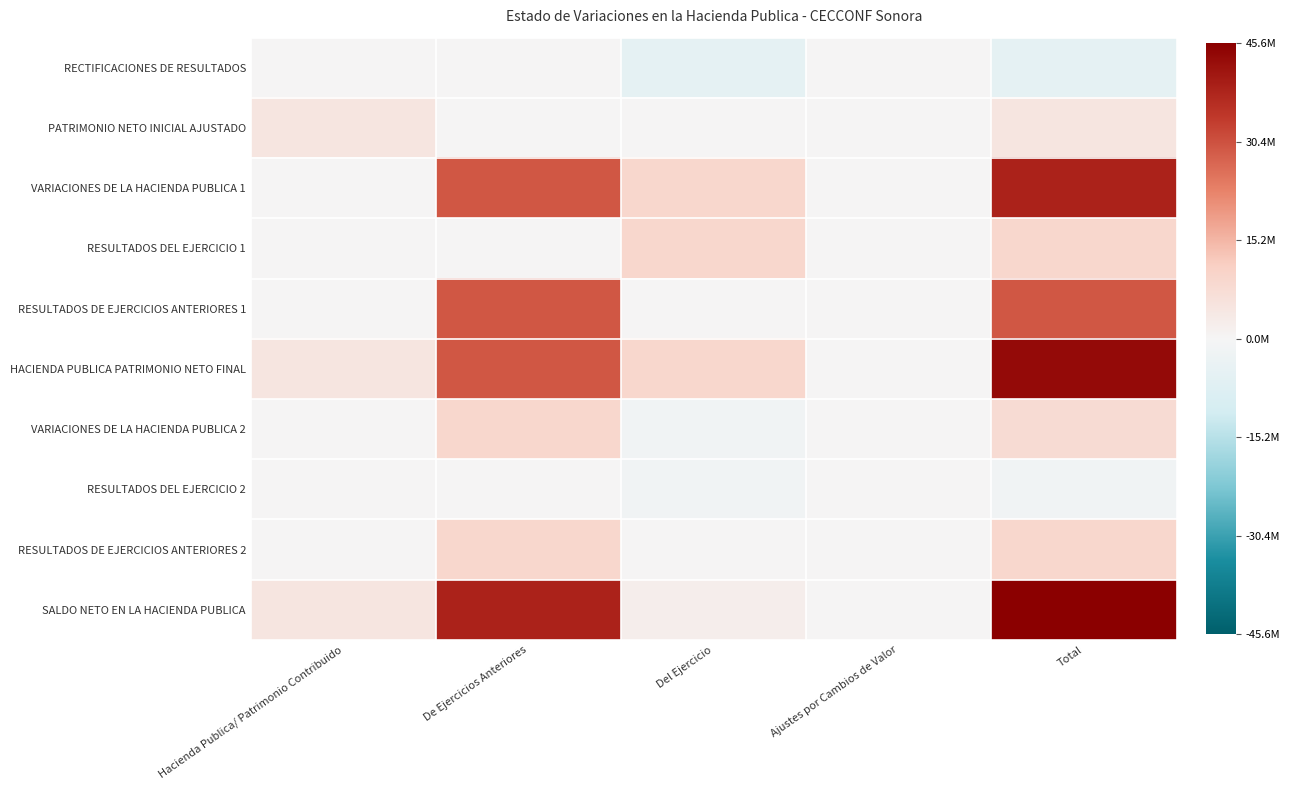

What is the difference between the highest and lowest values at De Ejercicios Anteriores?

38596099.0